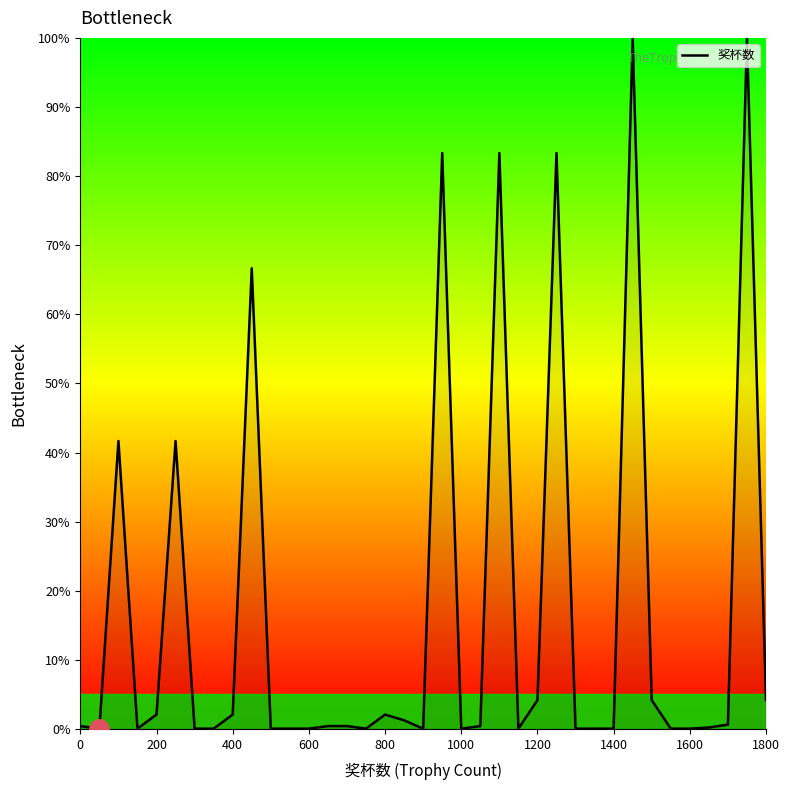

What is the maximum value shown in the chart?

100.0